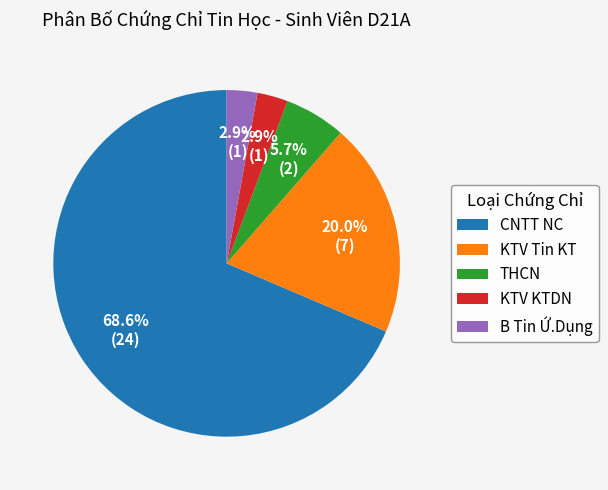

What percentage do B Tin Ứ.Dụng and THCN together represent?

8.6%